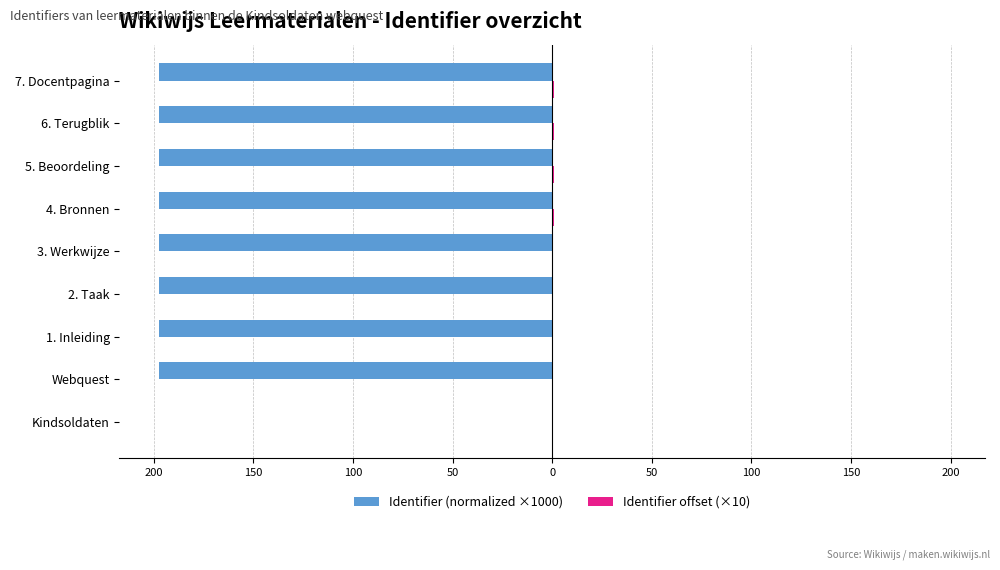

Which series has the largest range (max minus min)?

Identifier (normalized ×1000)